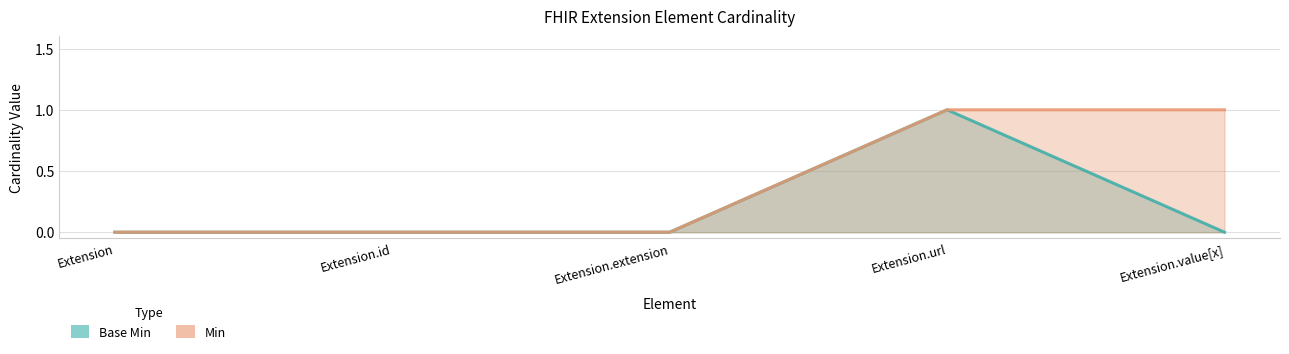

The Base Min series shows 0 at Extension.id. True or false?

True